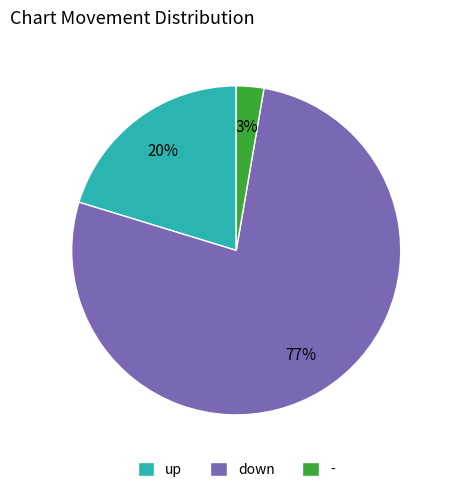

Between - and up, which is larger?

up